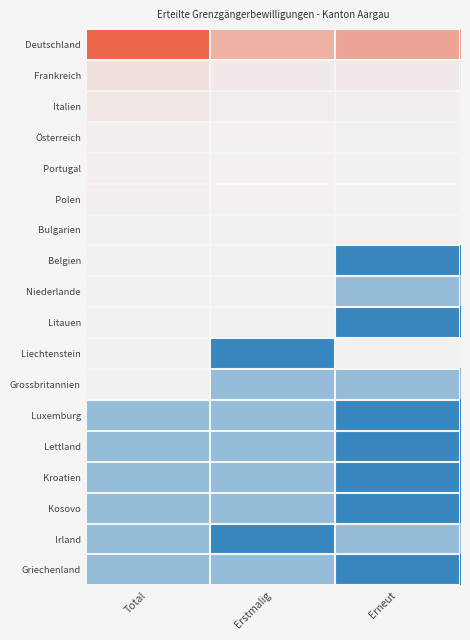

Which series has the largest total across all categories?

Deutschland